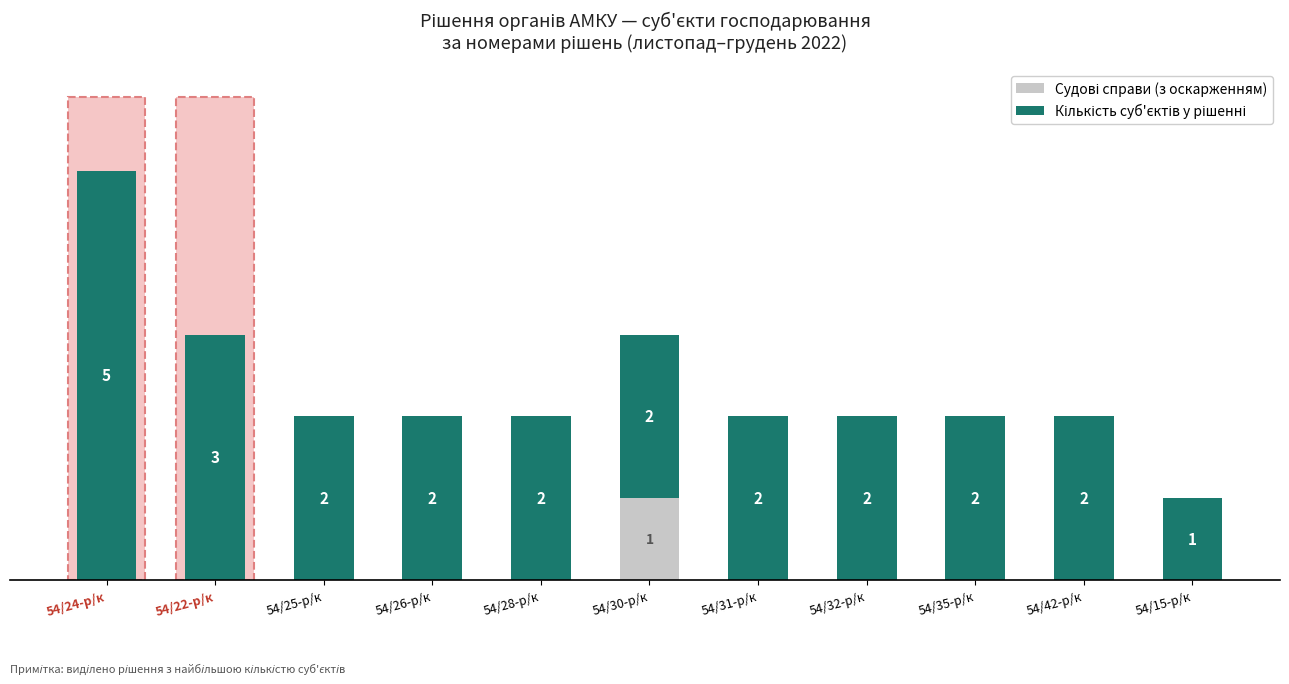

At which category is the sum across all series the highest?

54/24-р/к